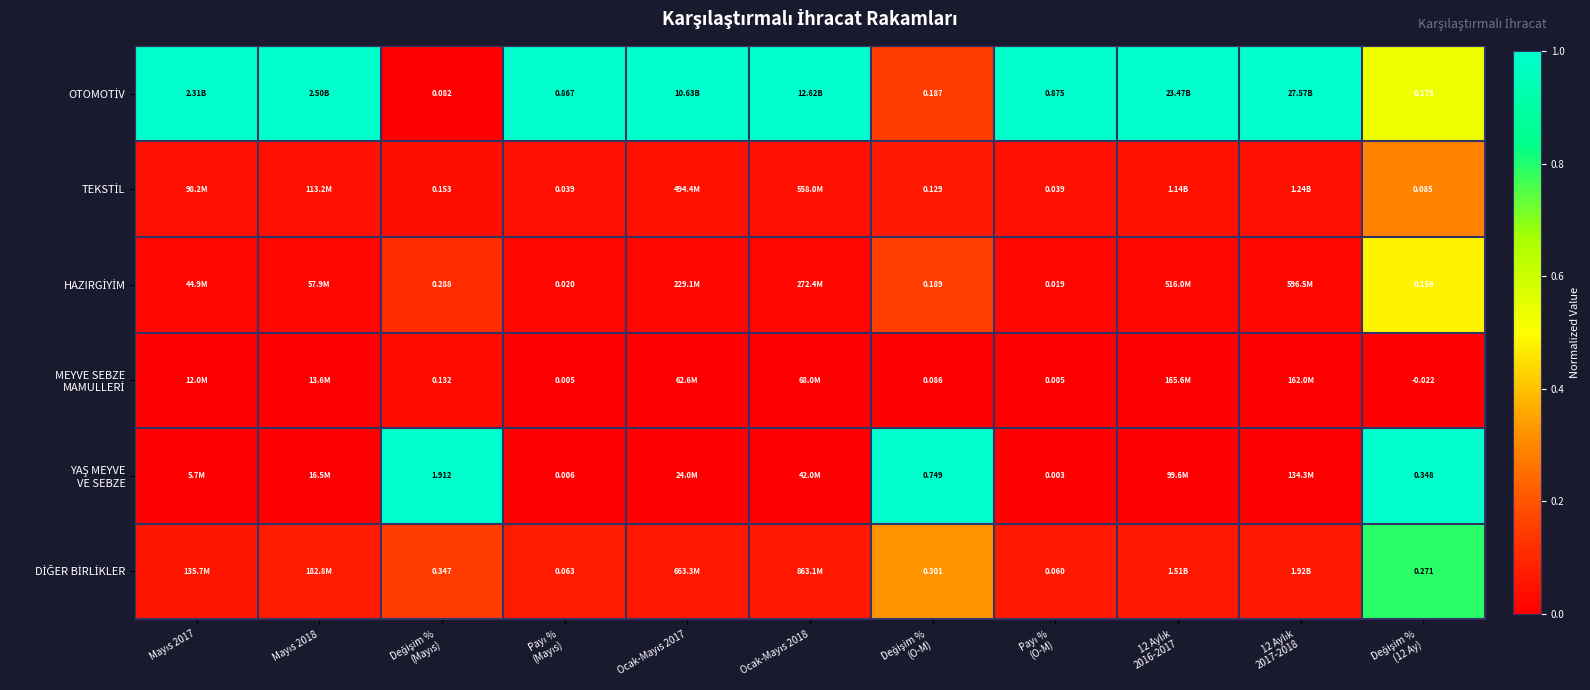

At which category is the sum across all series the highest?

Değişim %
(12 Ay)